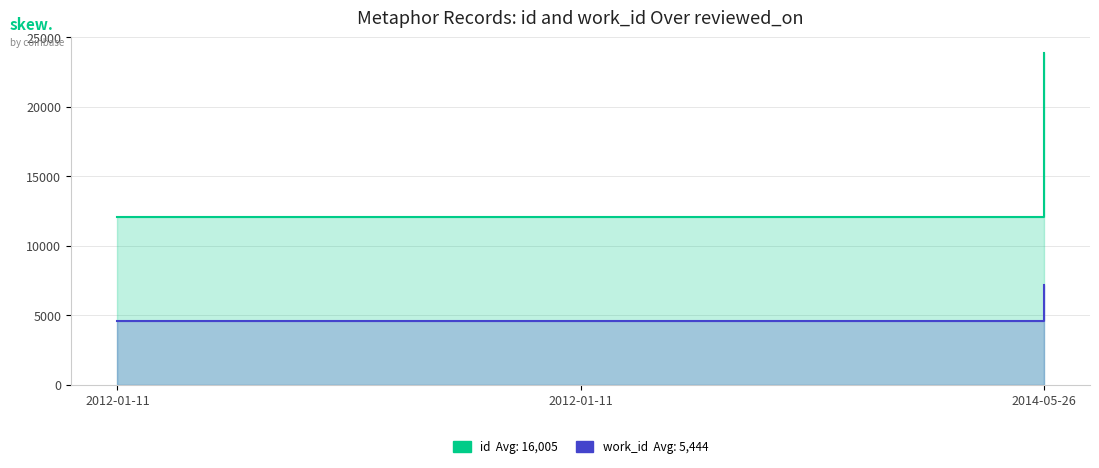

List the series in order of their overall mean, highest first.

id, work_id